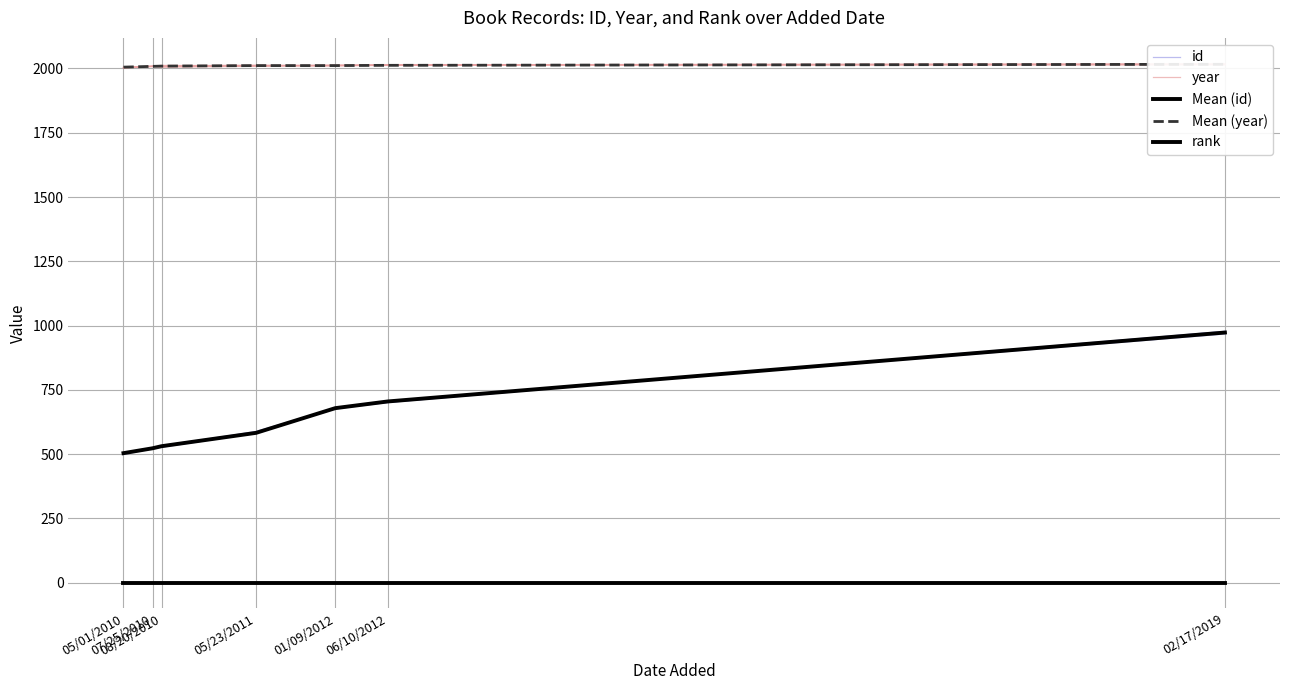

List the labels in order of id value, smallest first.

05/01/2010, 07/25/2010, 08/20/2010, 05/23/2011, 01/09/2012, 06/10/2012, 02/17/2019